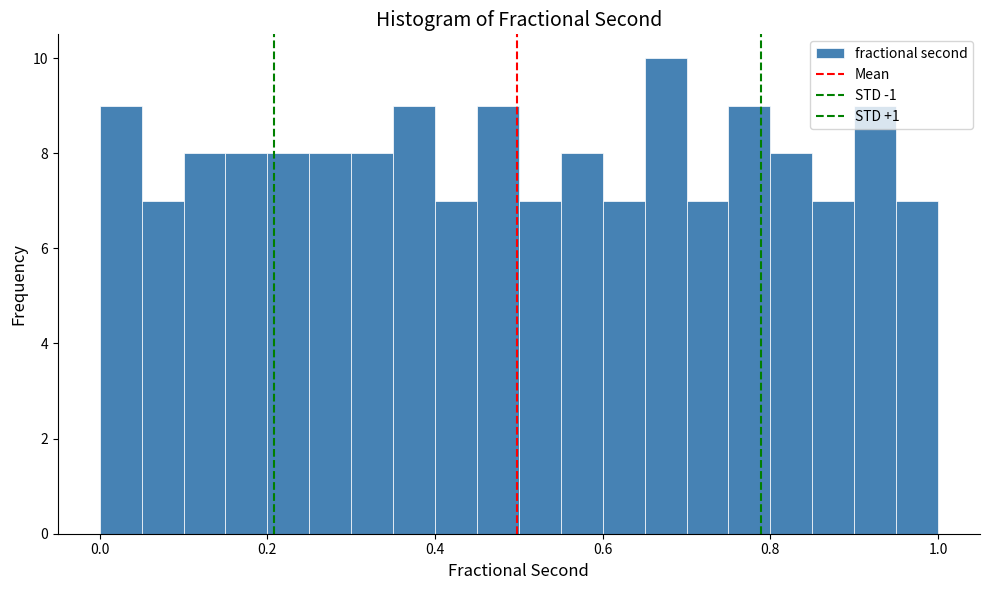

Read against the x-axis, roughly where is the centre of the tallest bar?

0.68